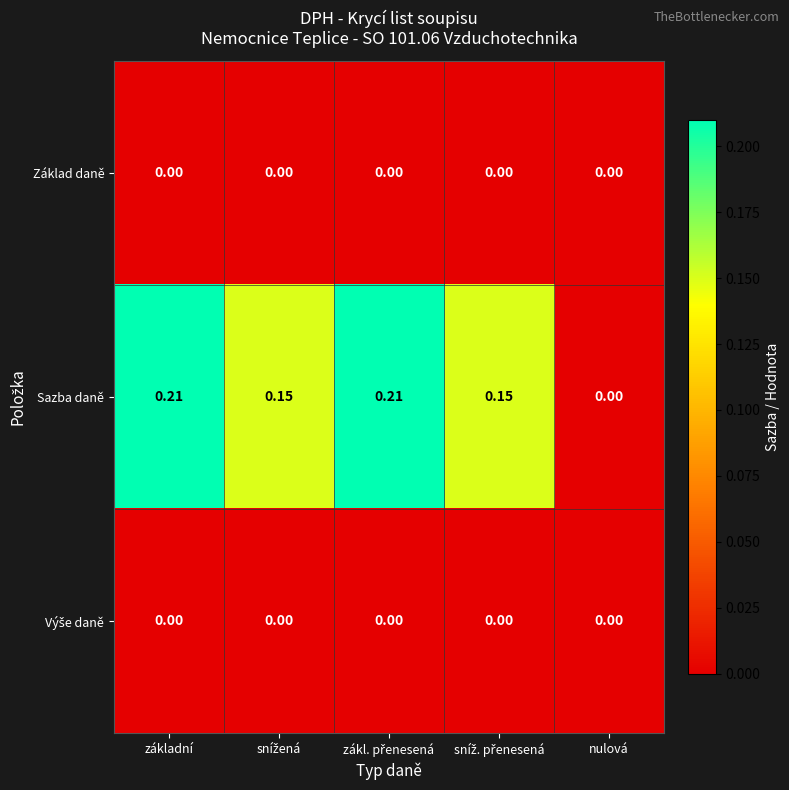

Which series has the largest range (max minus min)?

Sazba daně